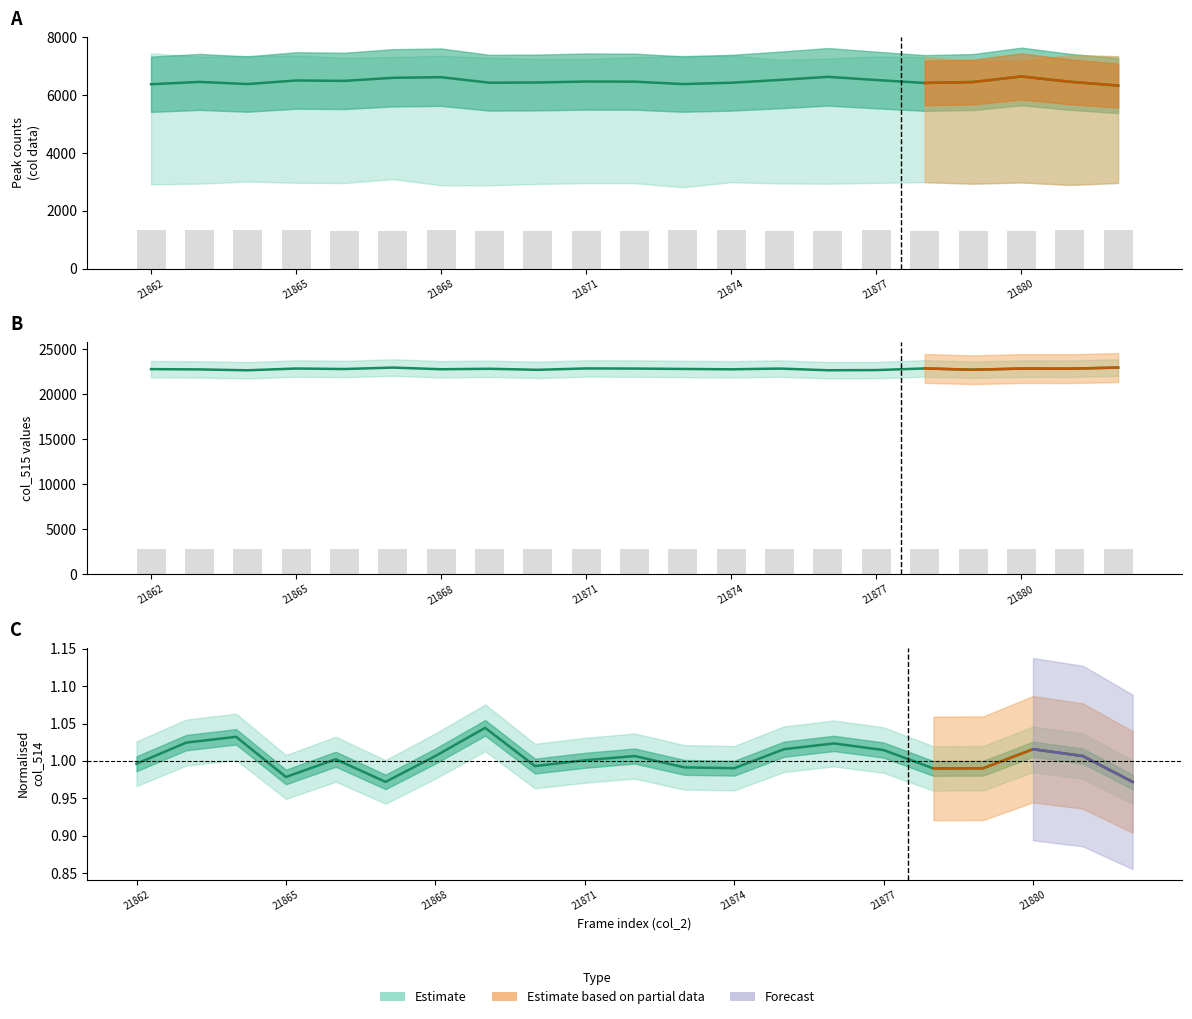

What is the difference between the maximum and minimum values?

301